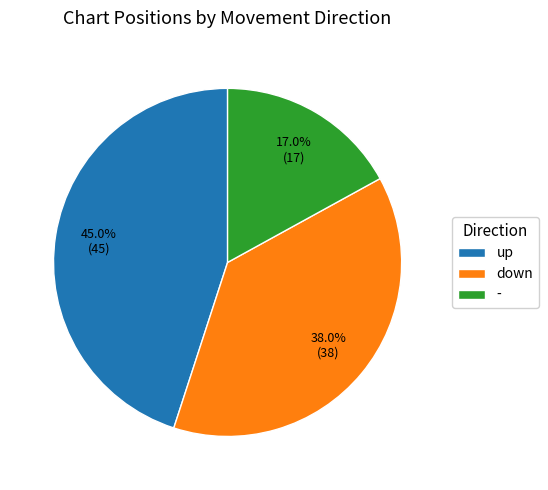

Is it true that up is 45% of the pie?

True